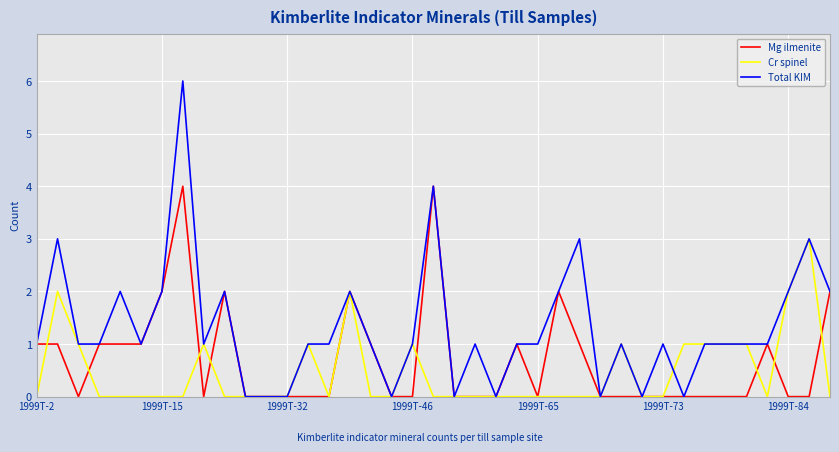

Which series has the widest spread of values?

Total KIM